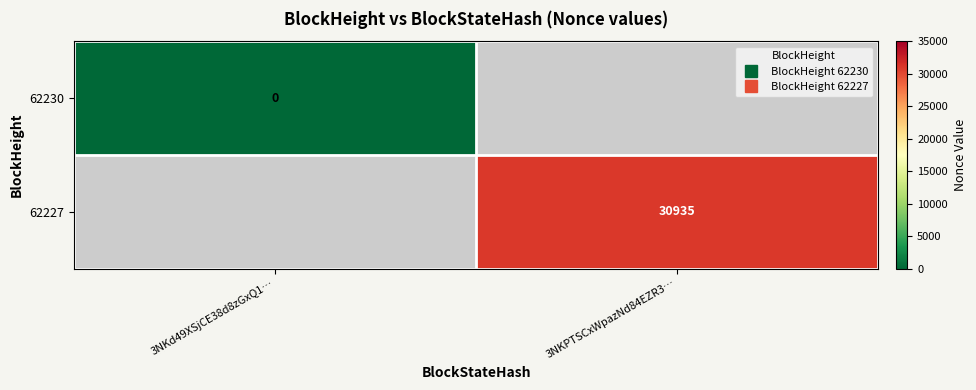

List the series in order of their overall mean, highest first.

62230, 62227